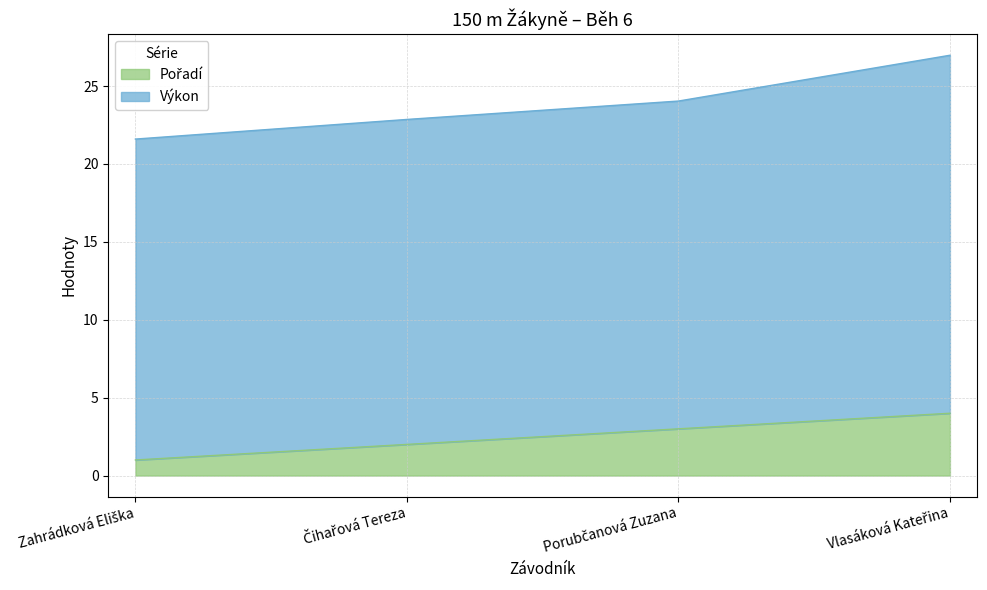

True or false: there are more than 2 points higher than both neighbors.

False